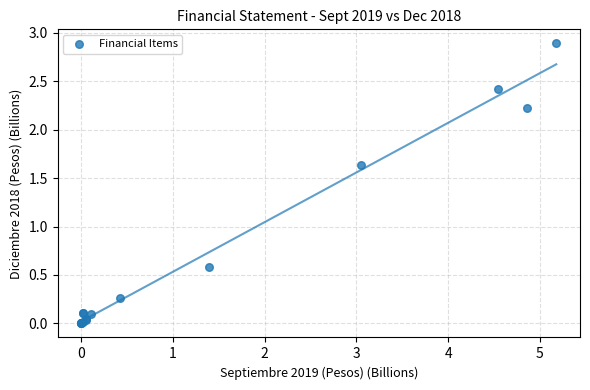

What Y value in the scatter plot is closest to 1?

0.6